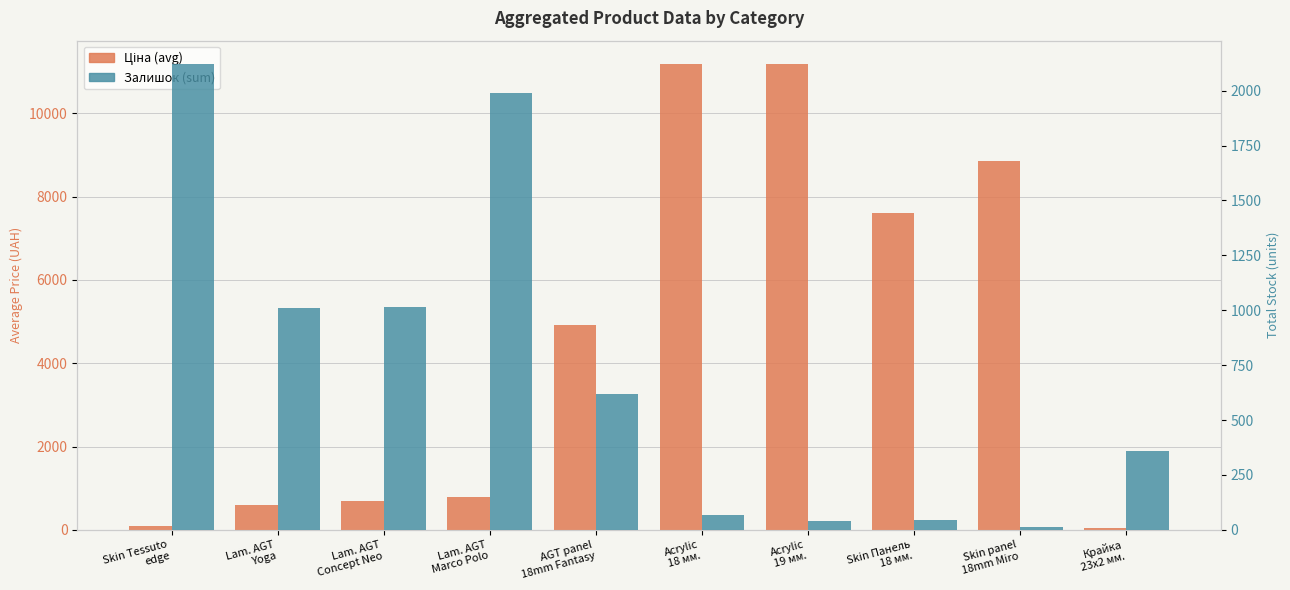

Rank the series by their maximum value, from lowest to highest.

Залишок (sum), Ціна (avg)